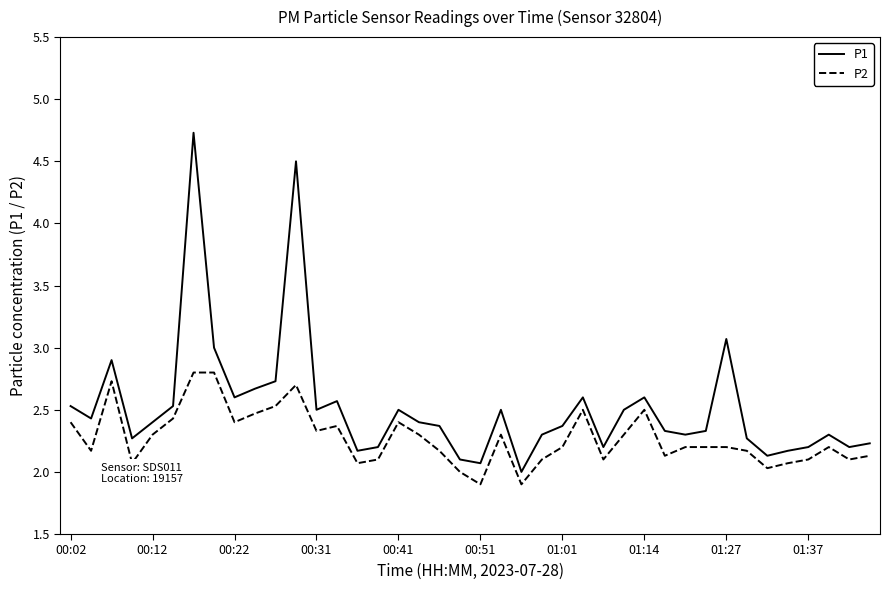

Does the chart have visible grid lines?

No